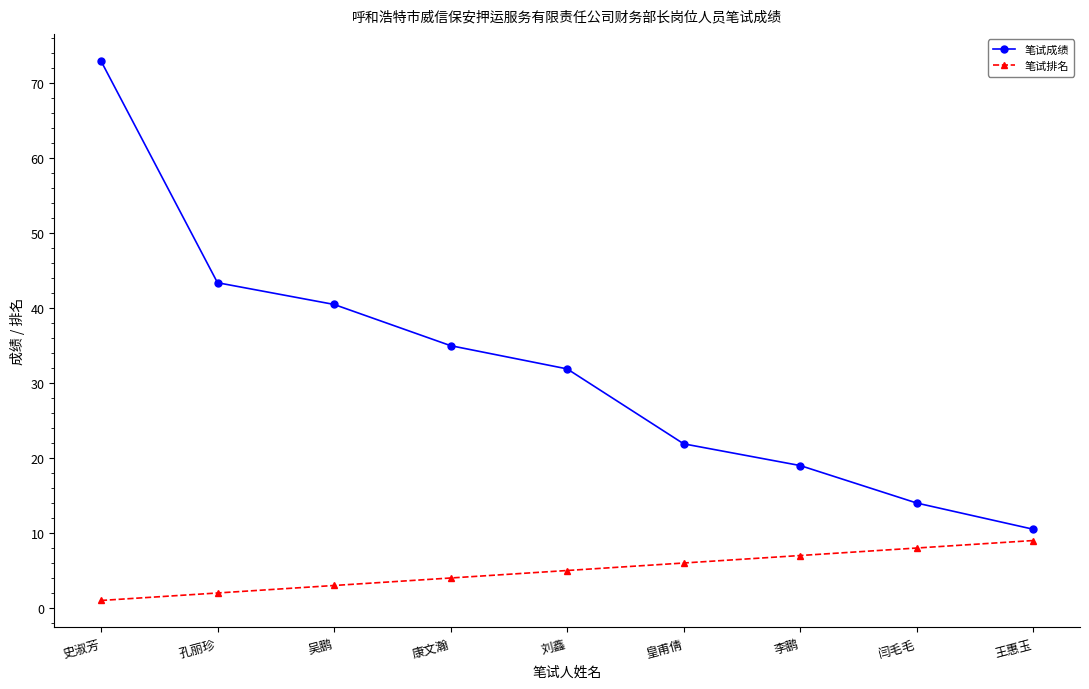

What is the label of the 5th point from the left?

刘鑫